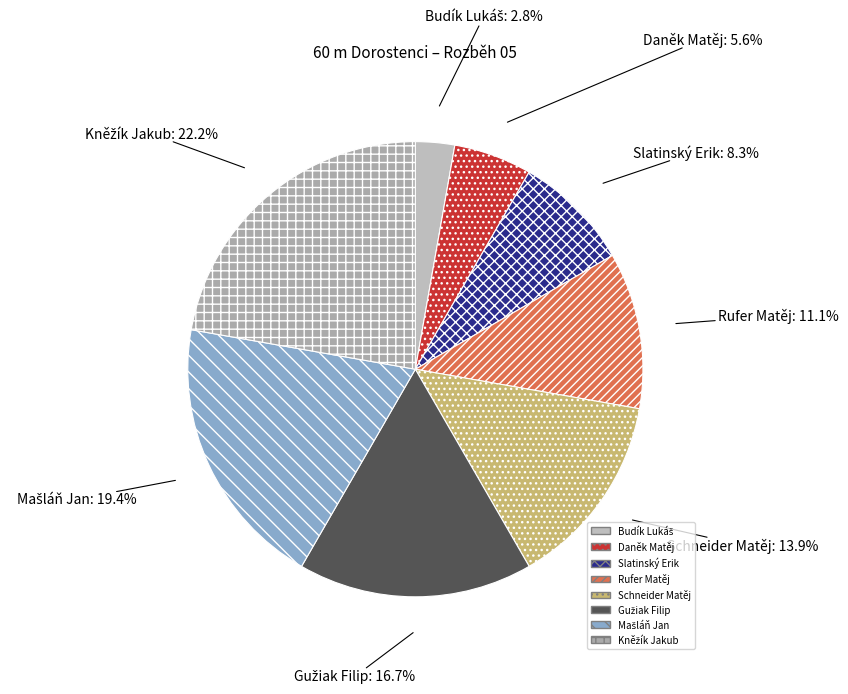

To the nearest percent, what is the difference between the largest and smallest slice percentages?

19%